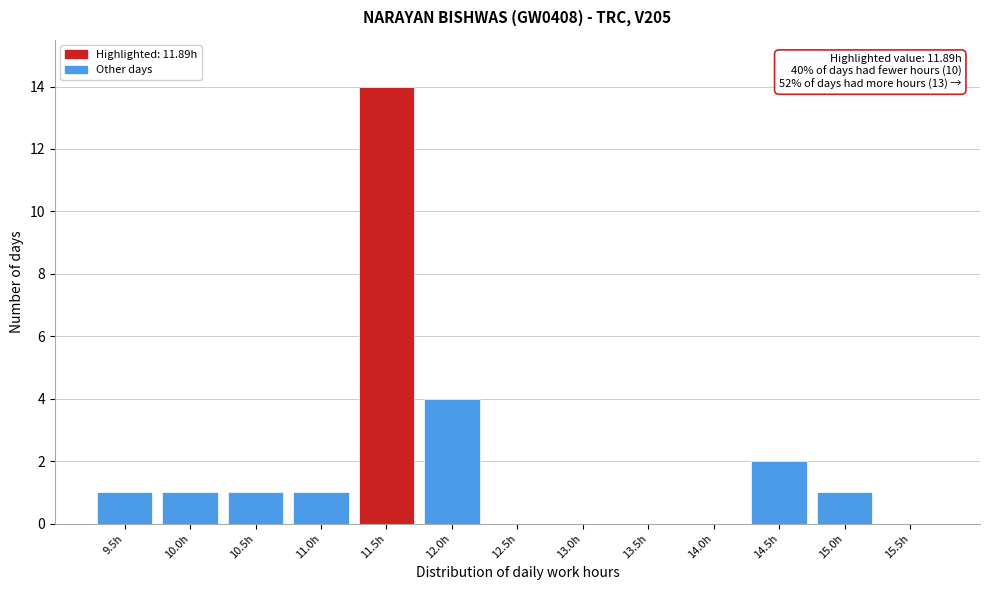

Reading left to right, list all the values displayed in this chart.

9.5h=1	10.0h=1	10.5h=1	11.0h=1	11.5h=14	12.0h=4	12.5h=0	13.0h=0	13.5h=0	14.0h=0	14.5h=2	15.0h=1	15.5h=0